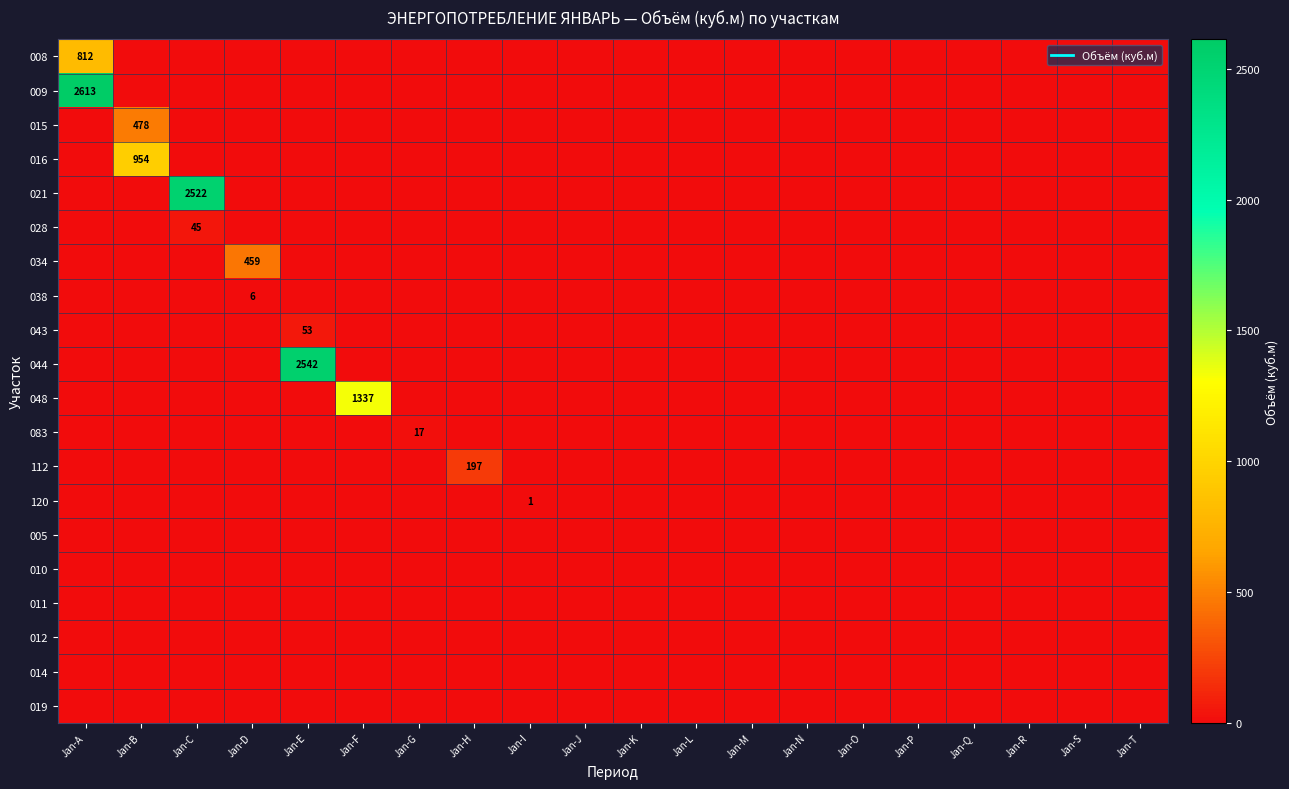

What is the maximum value shown in the chart?

2613